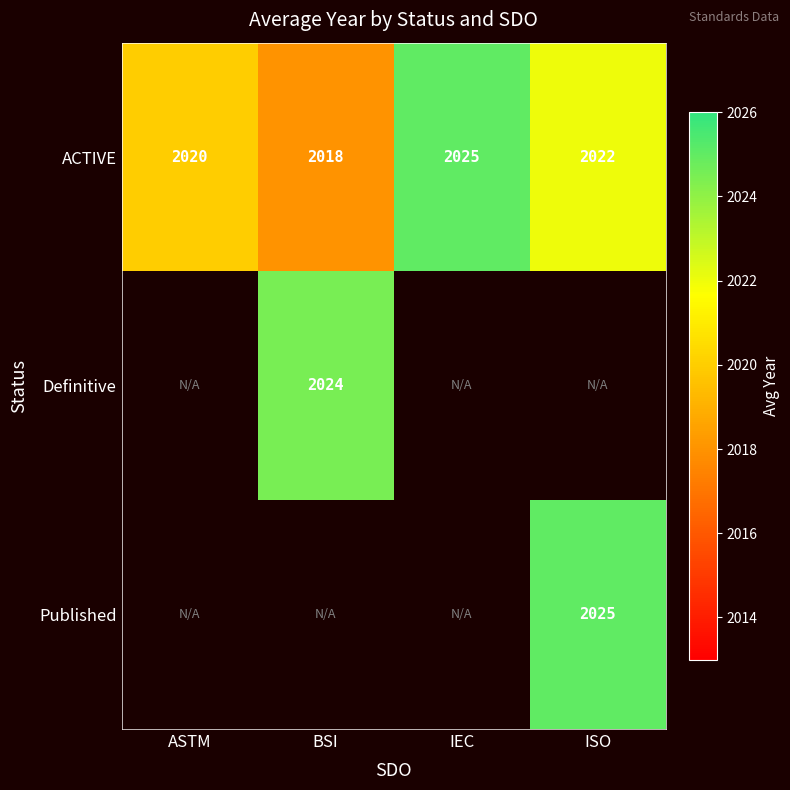

What is the sum of the ACTIVE values at IEC and ASTM?

4045